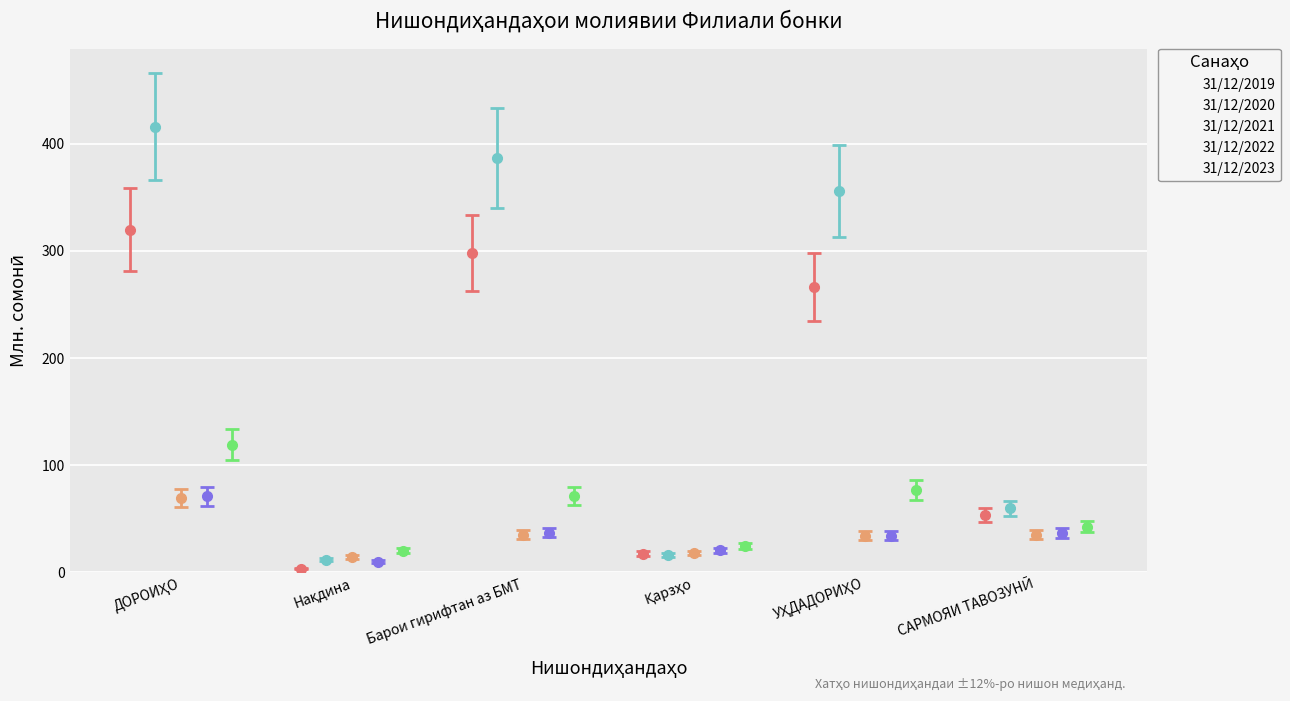

What is the value of the 31/12/2023 bar at the 5th from the left?

76.8